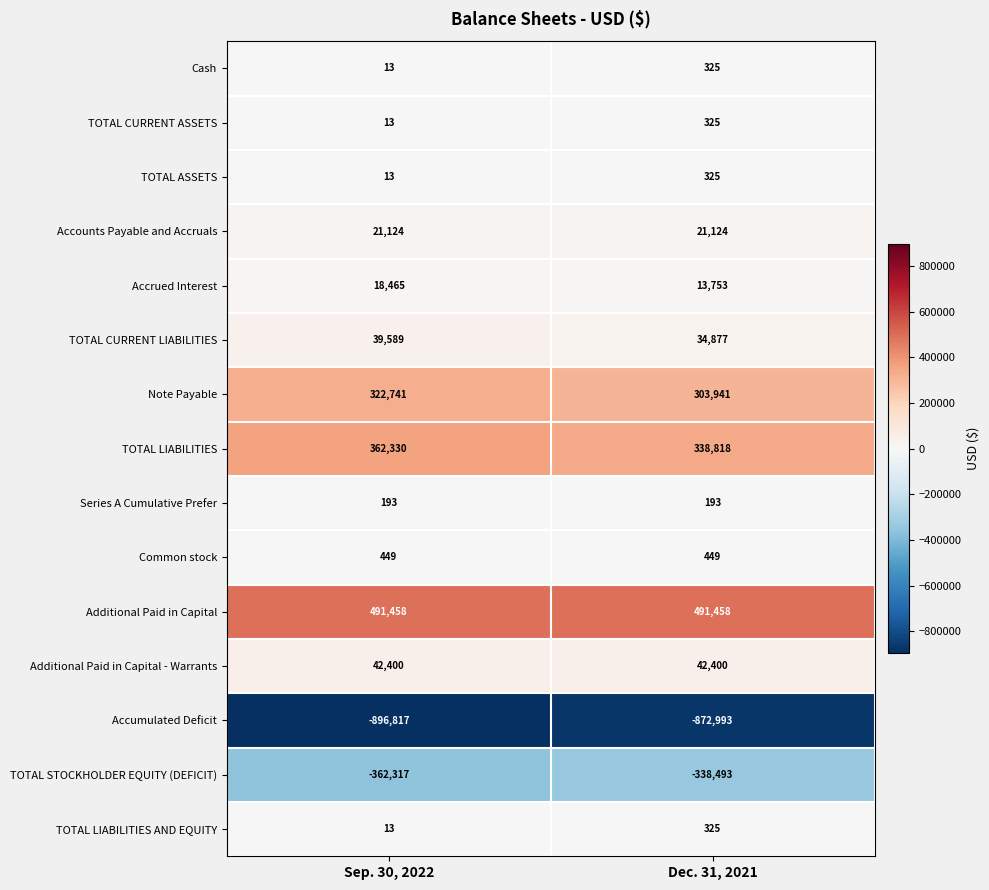

List the labels in order of TOTAL CURRENT ASSETS value, largest first.

Dec. 31, 2021, Sep. 30, 2022